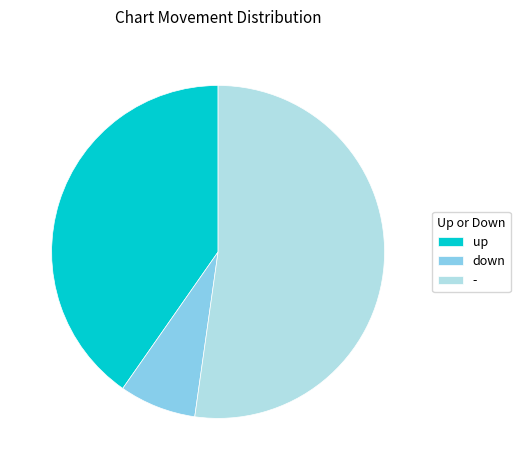

Which slice is the smallest?

down